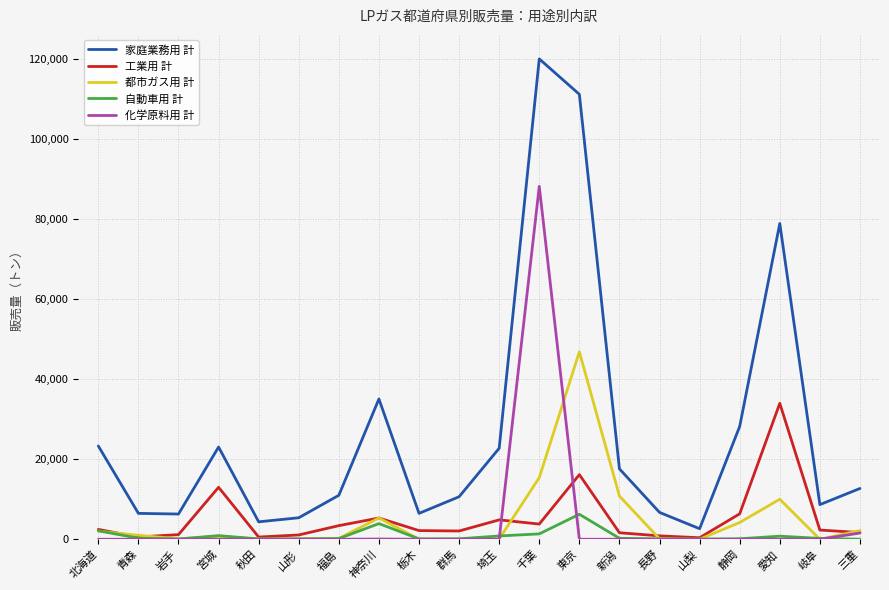

Is it true that 工業用 計 equals 22000 at 宮城?

False